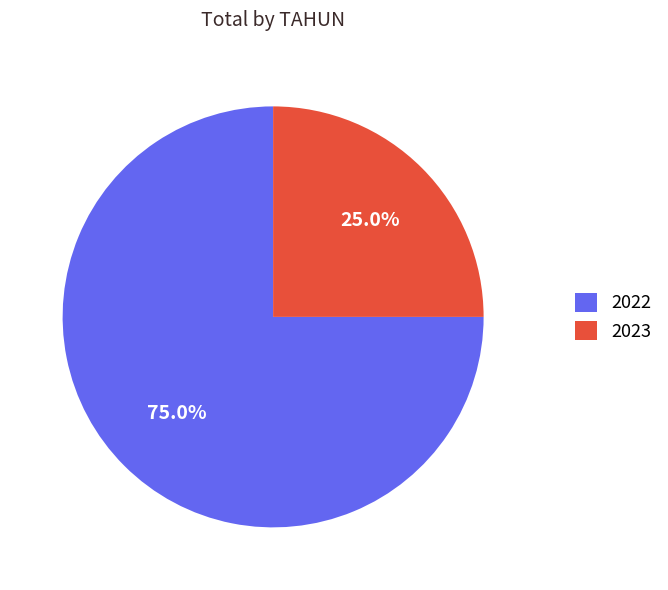

To the nearest percent, what portion does 2023 represent?

25%